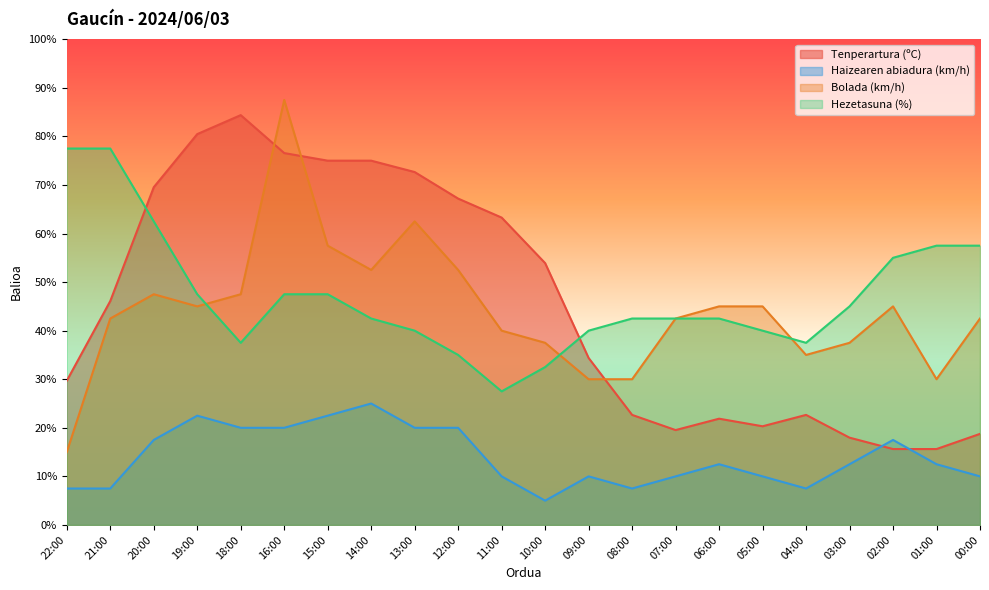

What is the value of the Tenperartura (ºC) point at the 22nd from the left?

18.8